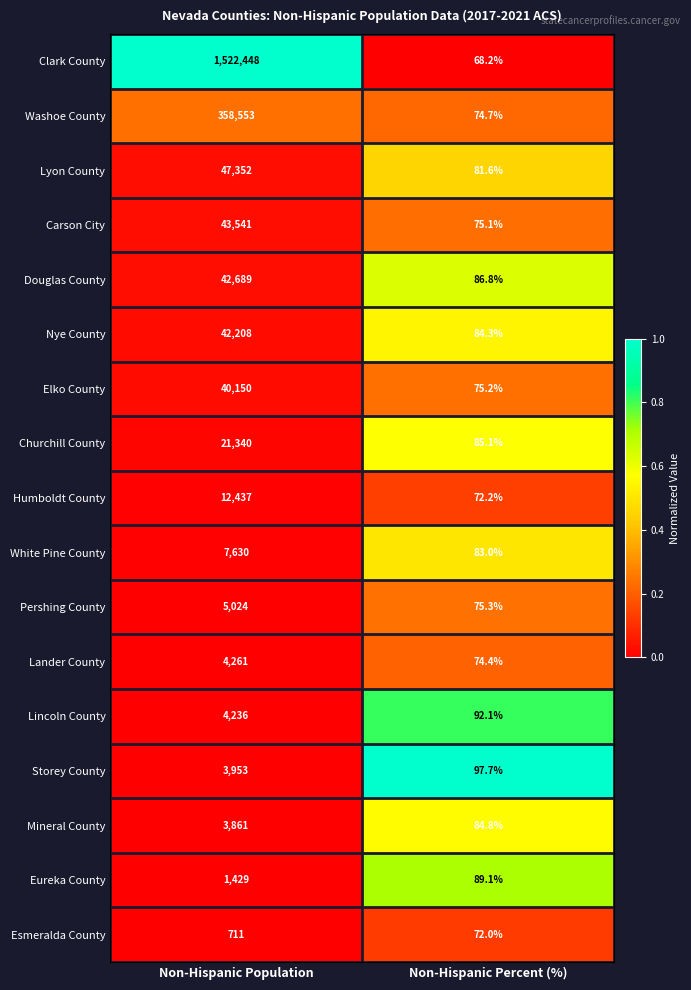

Is it true that Churchill County equals 18.4 at Non-Hispanic Percent (%)?

False